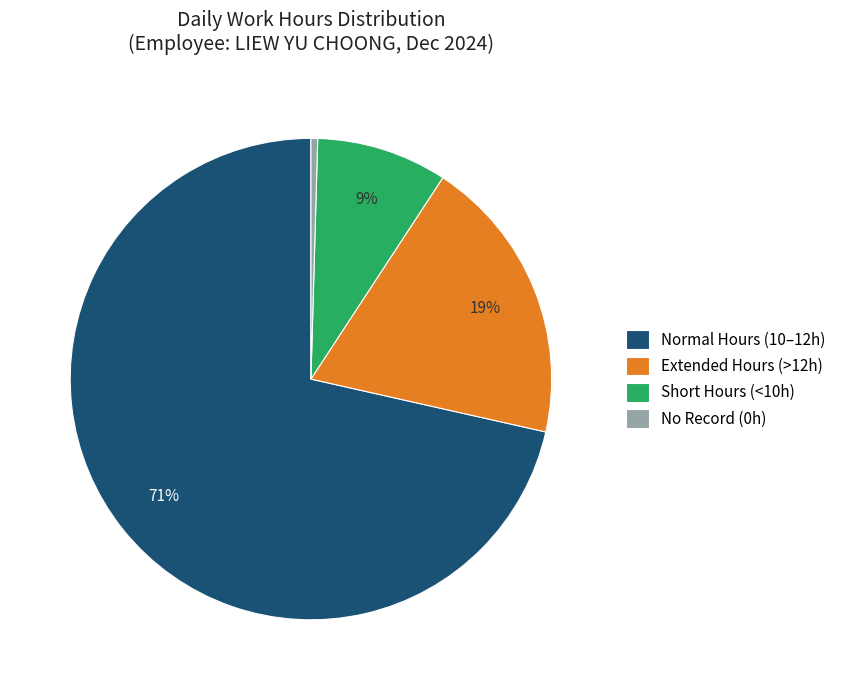

Between Short Hours (<10h) and Extended Hours (>12h), which is larger?

Extended Hours (>12h)